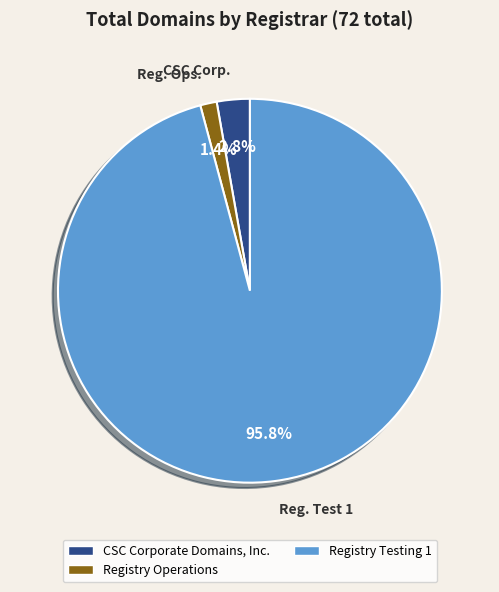

Does any single category account for the majority?

Yes